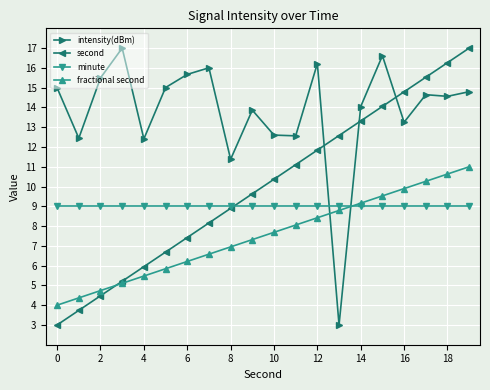

How many intersections are there between intensity(dBm) and fractional second?

2